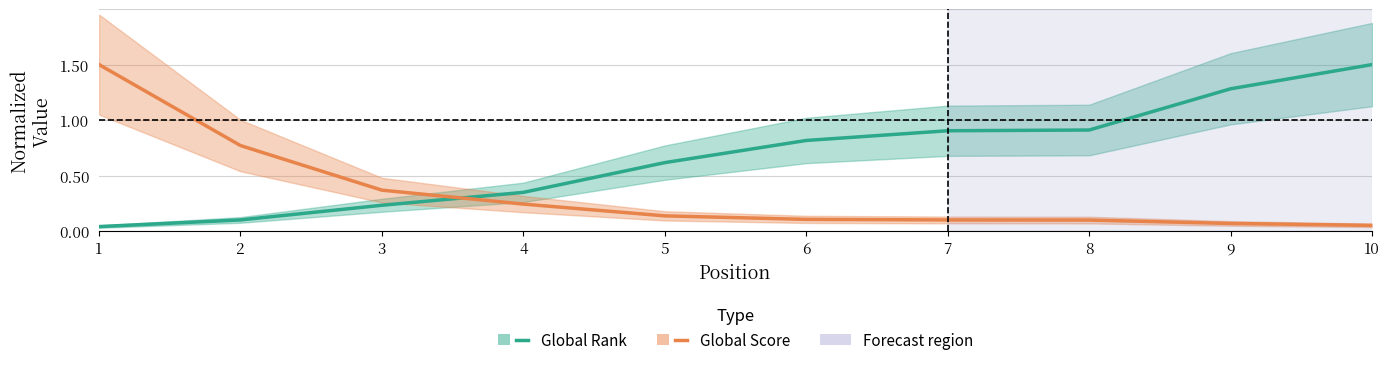

Does the chart have visible grid lines?

Yes